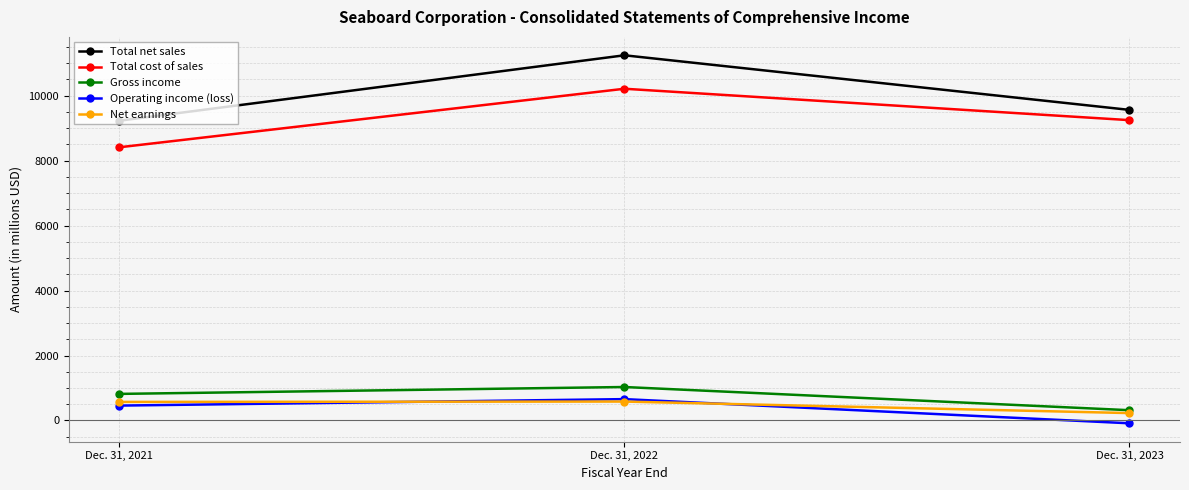

At which category is the sum across all series the highest?

Dec. 31, 2022